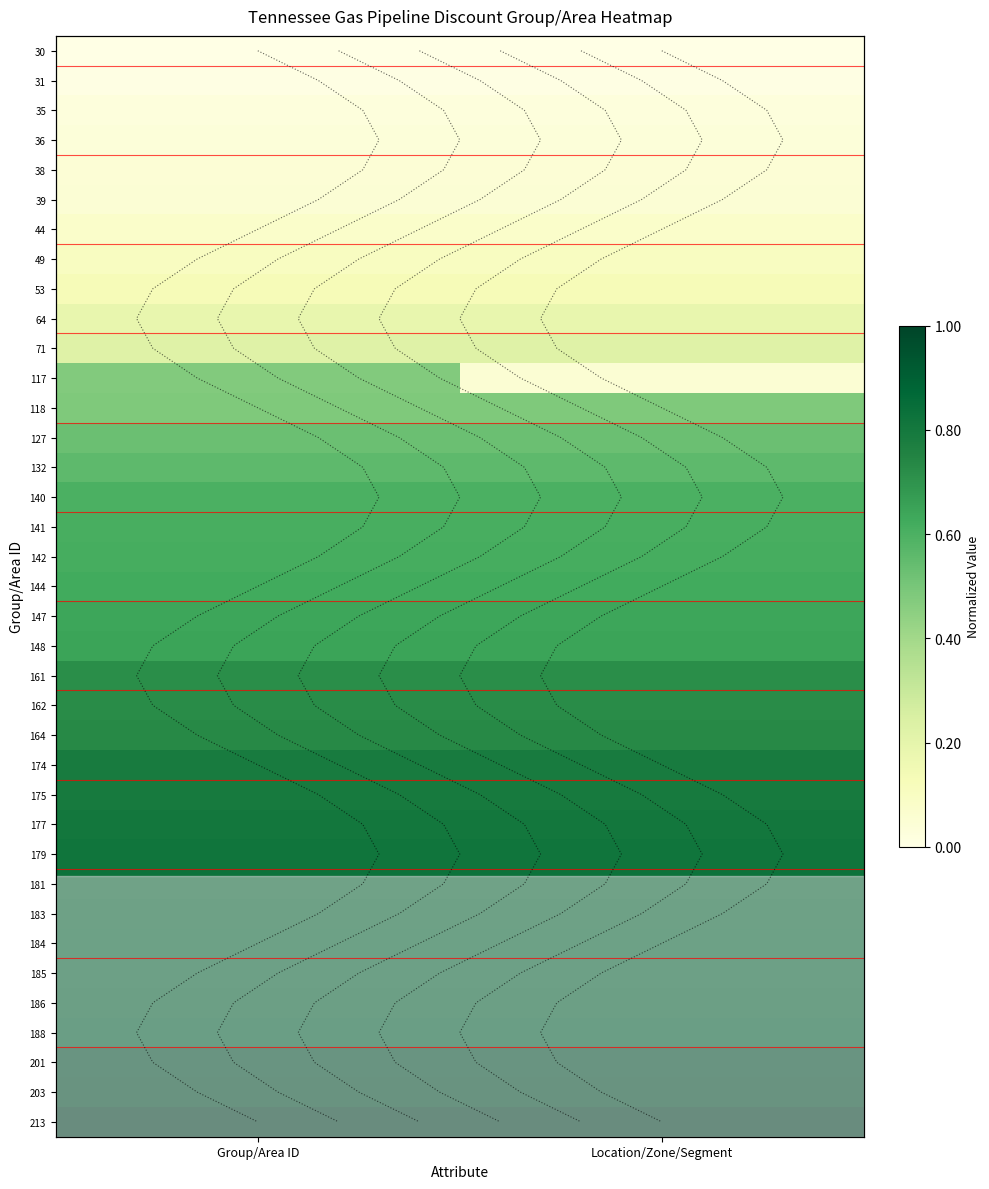

At which category is the sum across all series the highest?

Group/Area ID